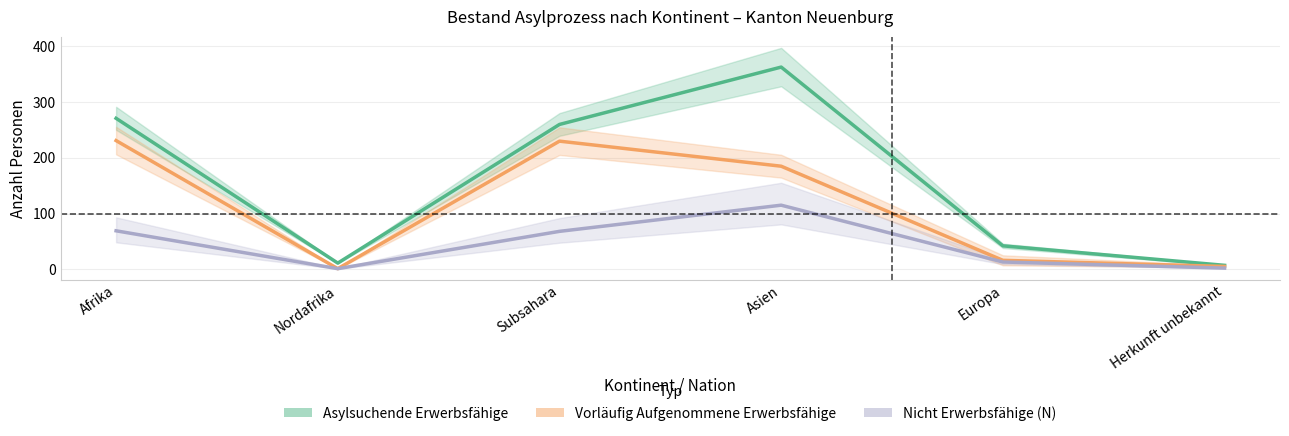

How many series are shown in this chart?

3